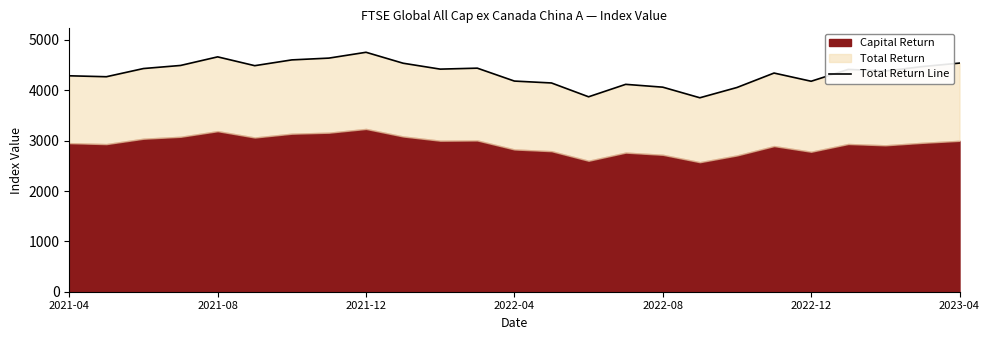

Reading left to right, transcribe all the data shown in this chart.

4288.0	4269.4	4432.0	4493.2	4664.0	4488.9	4603.8	4639.3	4754.9	4537.7	4420.4	4439.6	4183.2	4145.5	3871.0	4118.2	4062.1	3851.7	4055.7	4342.5	4179.7	4414.8	4382.1	4470.9	4540.1